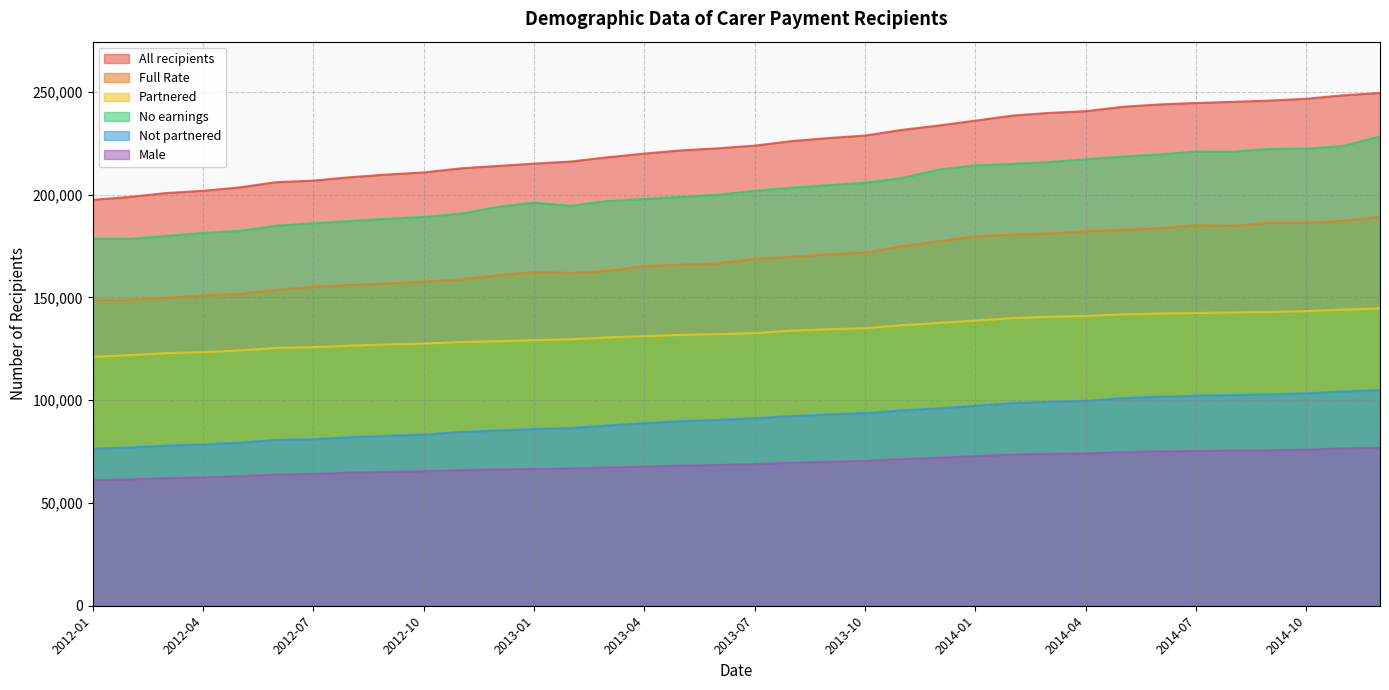

Which series has the largest range (max minus min)?

All recipients